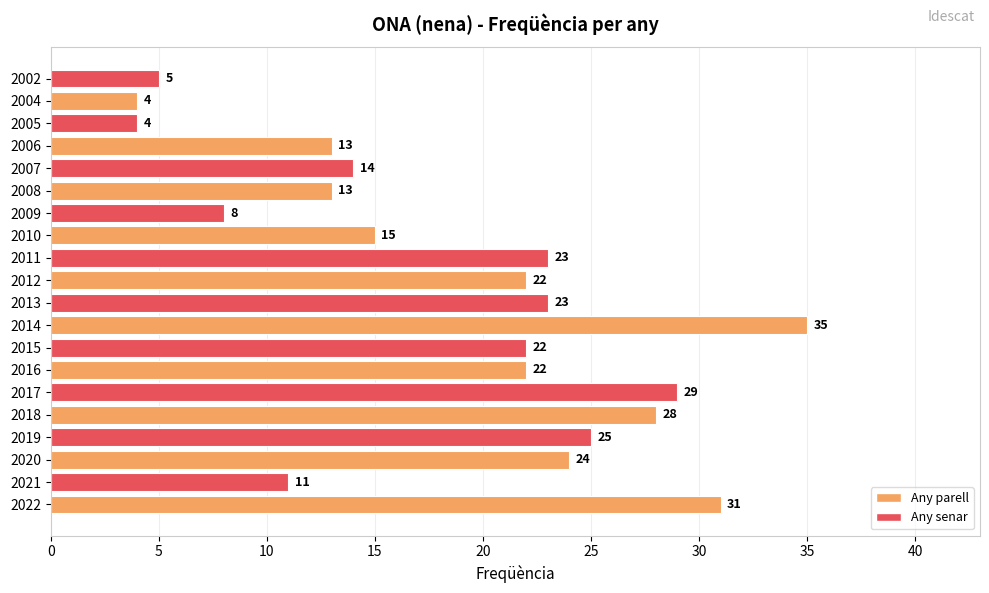

Between 2021 and 2017, which is larger?

2017